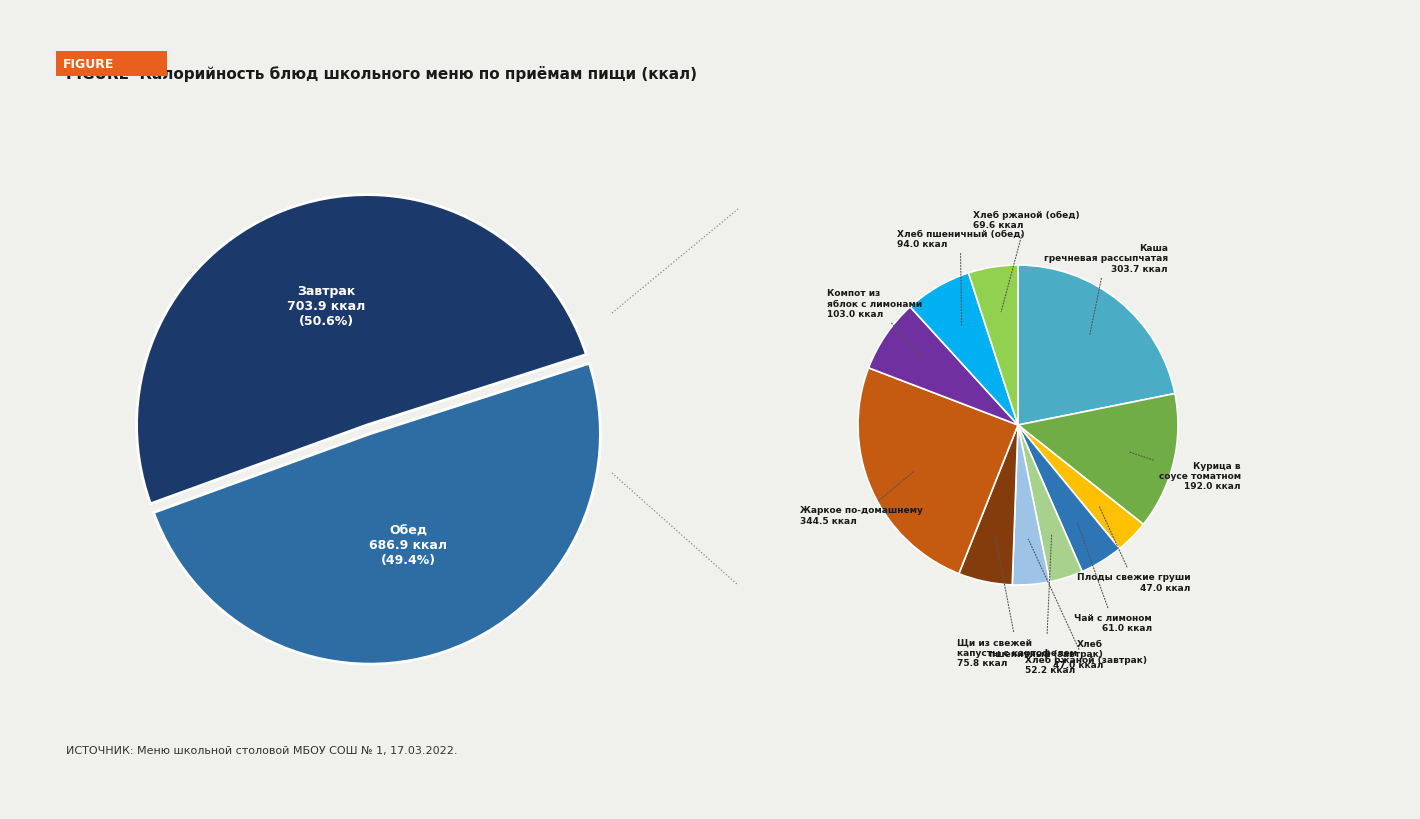

How many segments does this pie chart have?

11